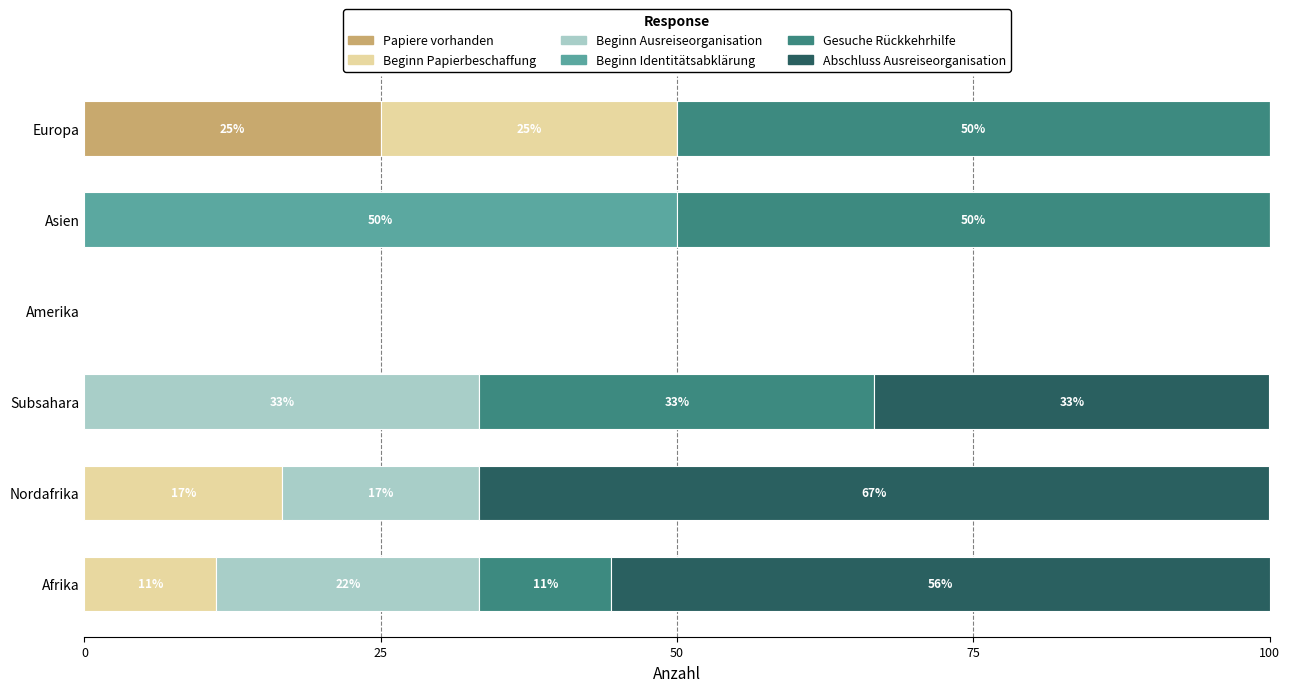

Count the number of categories in the chart.

6